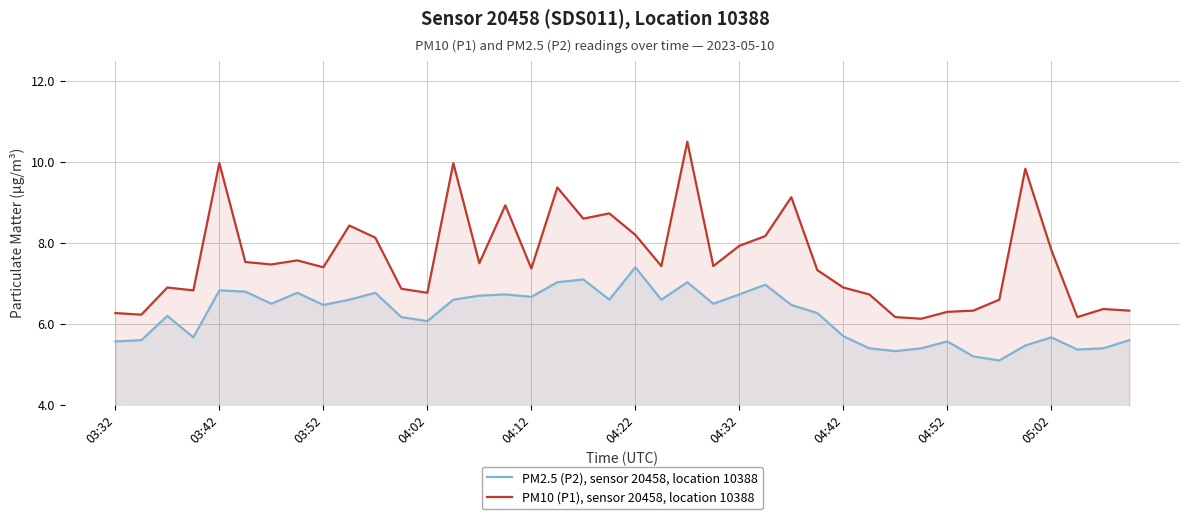

List the series in order of their overall mean, highest first.

PM10 (P1), sensor 20458, location 10388, PM2.5 (P2), sensor 20458, location 10388